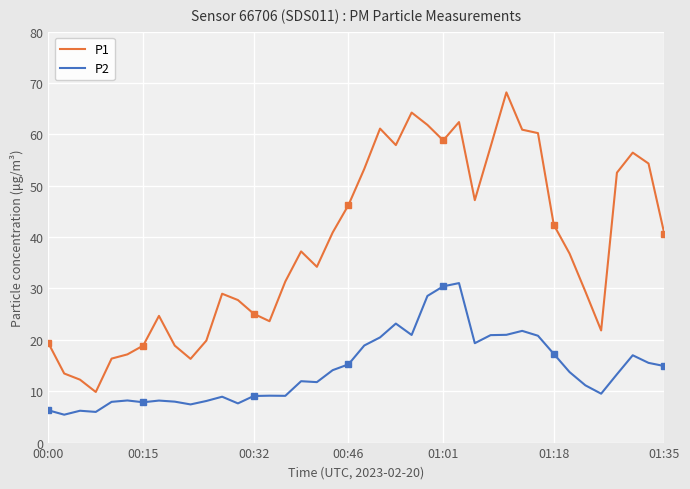

The P1 series shows 40.3 at 00:32. True or false?

False